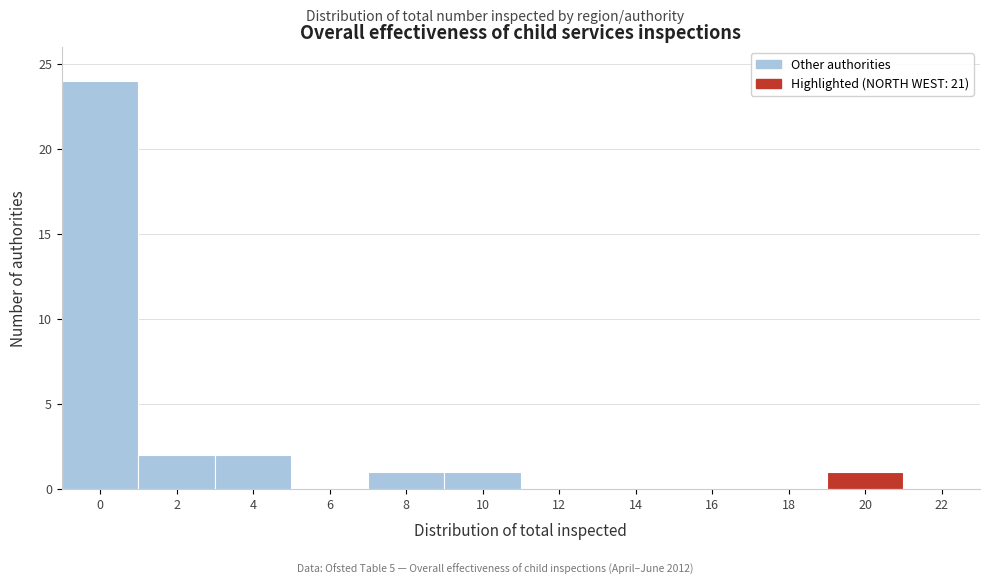

Reading left to right, transcribe all the data shown in this chart.

0=24	2=2	4=2	6=0	8=1	10=1	12=0	14=0	16=0	18=0	20=1	22=0